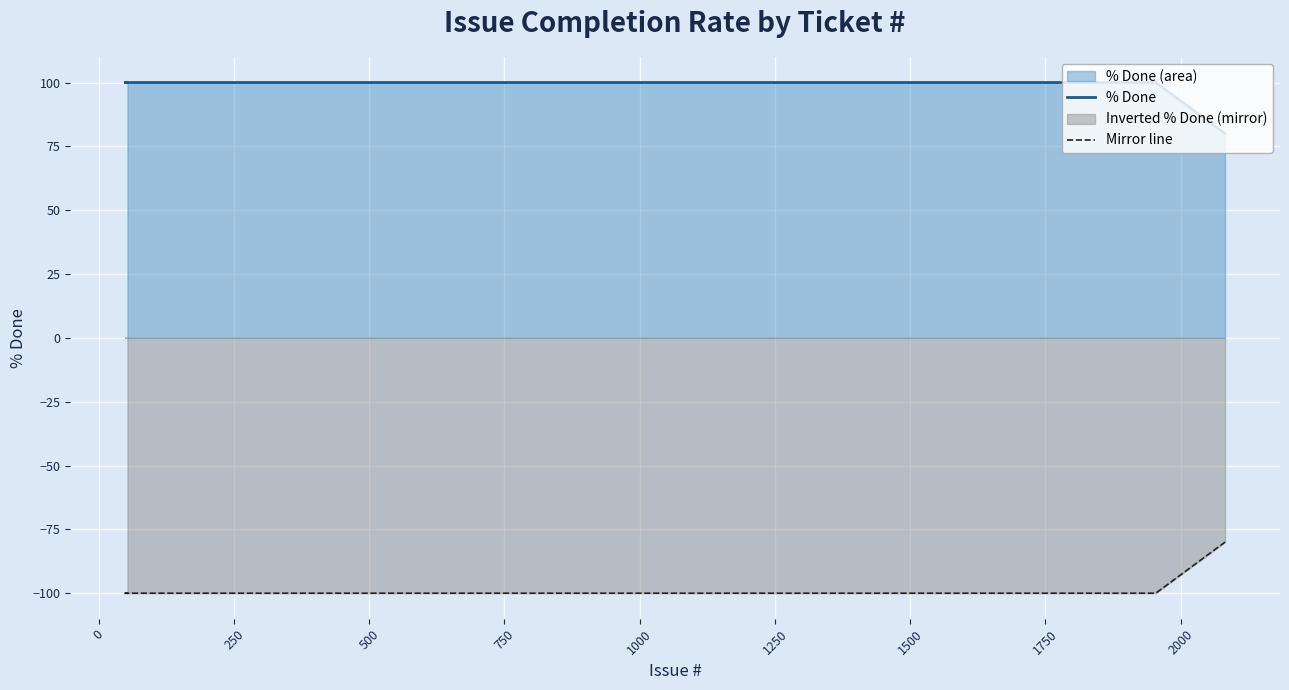

True or false: Mirror line and % Done cross at least once.

False